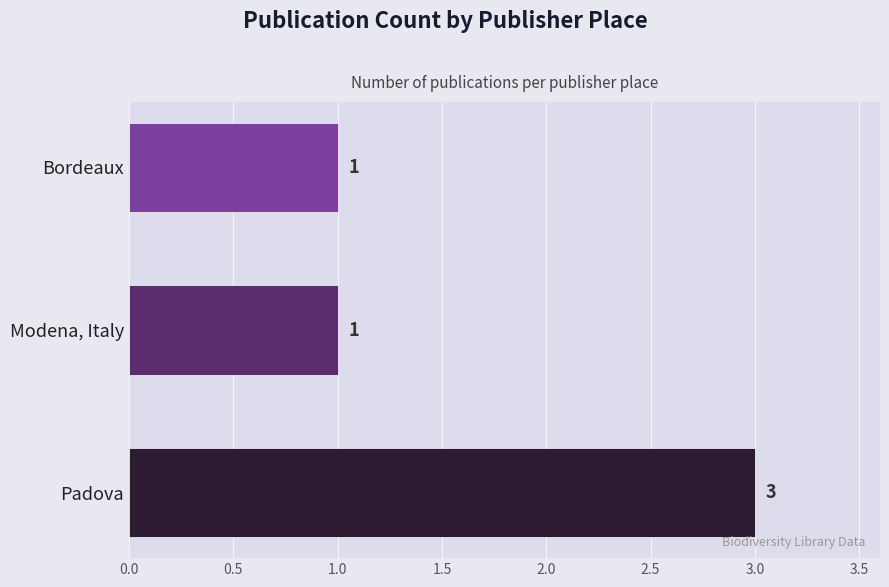

Count the values in the range 1 to 3.

3